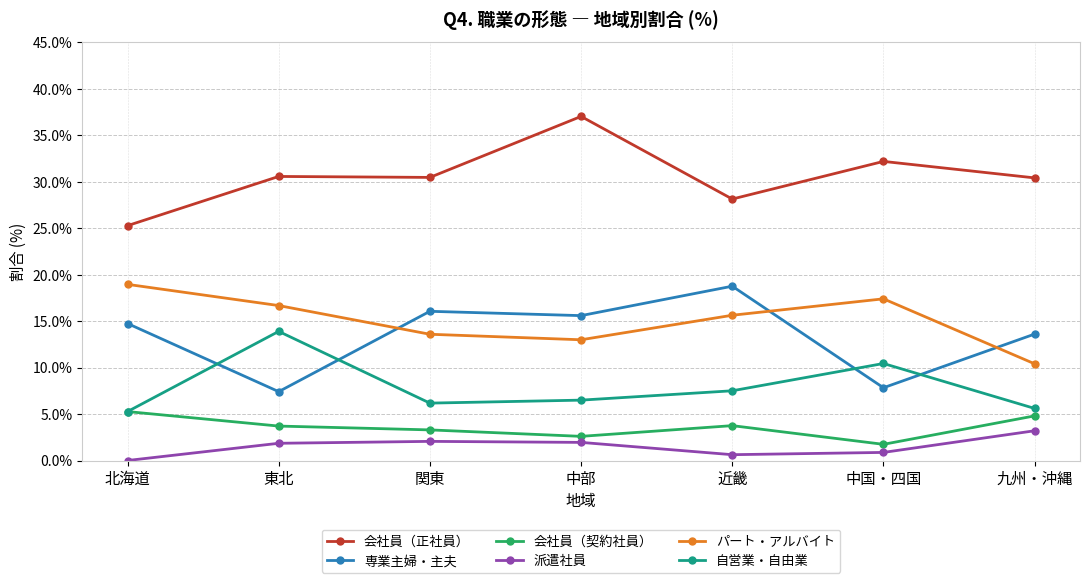

The 専業主婦・主夫 series shows 29.7 at 近畿. True or false?

False